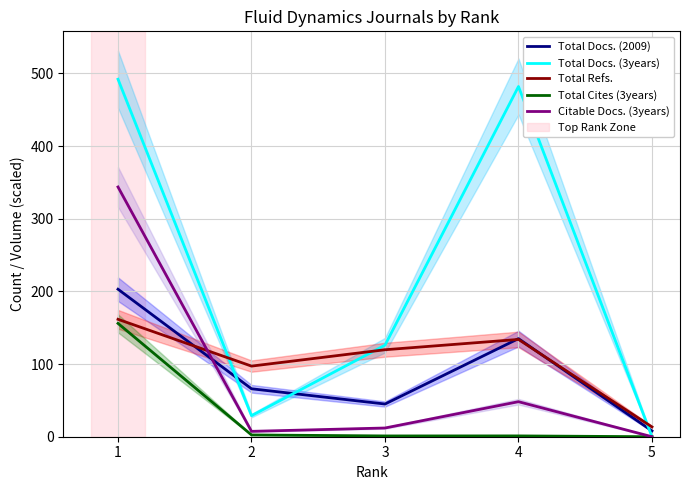

What is the difference between the second highest and minimum values in the Total Docs. (3years) series?

482.0